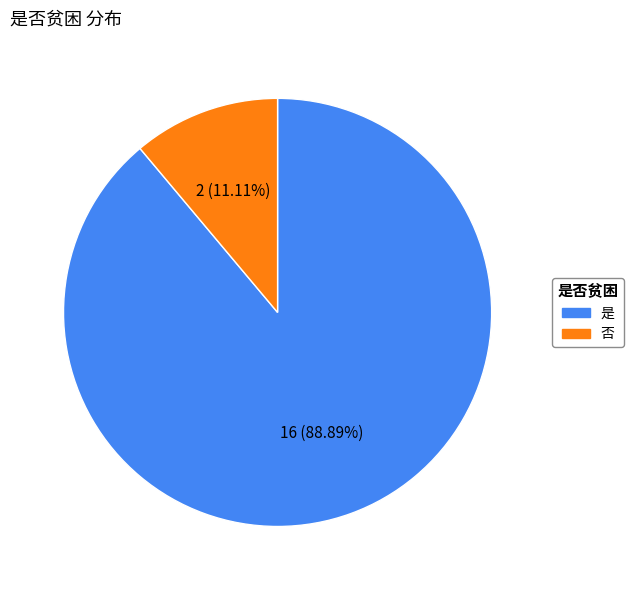

Rank the categories by value from lowest to highest.

否, 是